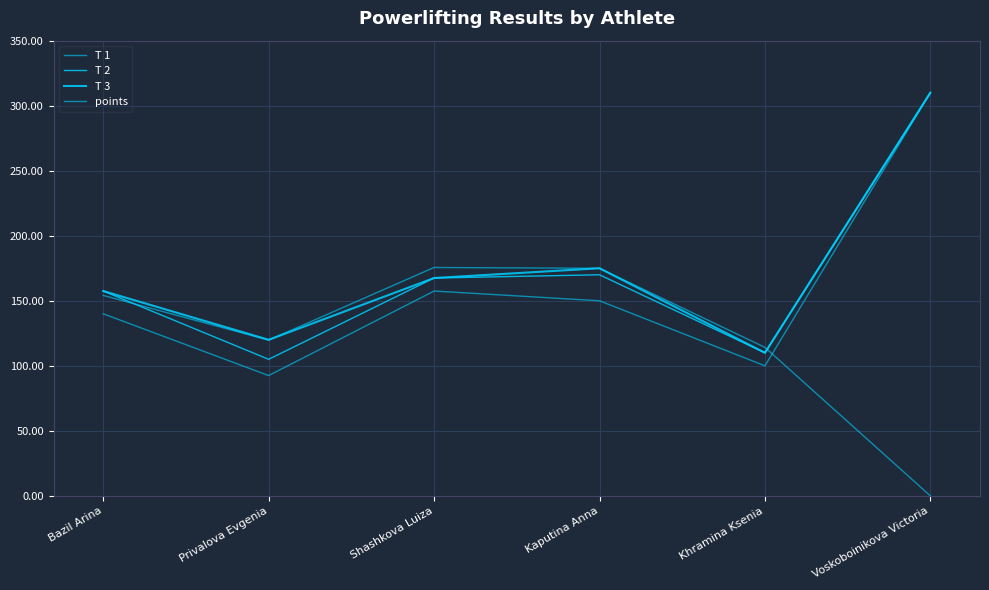

Where is T 3 nearest to the value 210?

Kaputina Anna